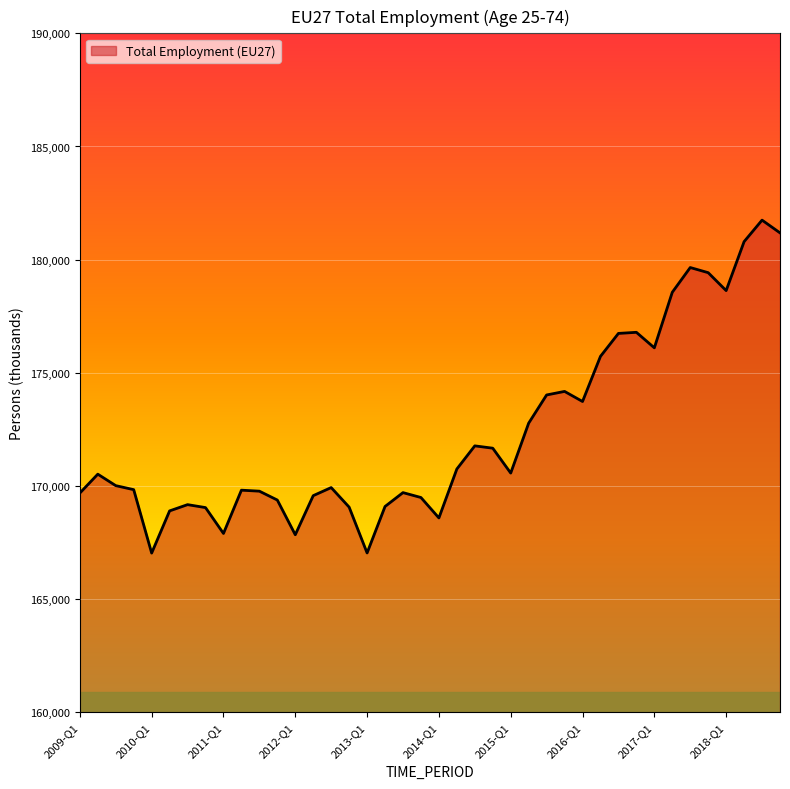

What is the greatest value displayed?

181746.6